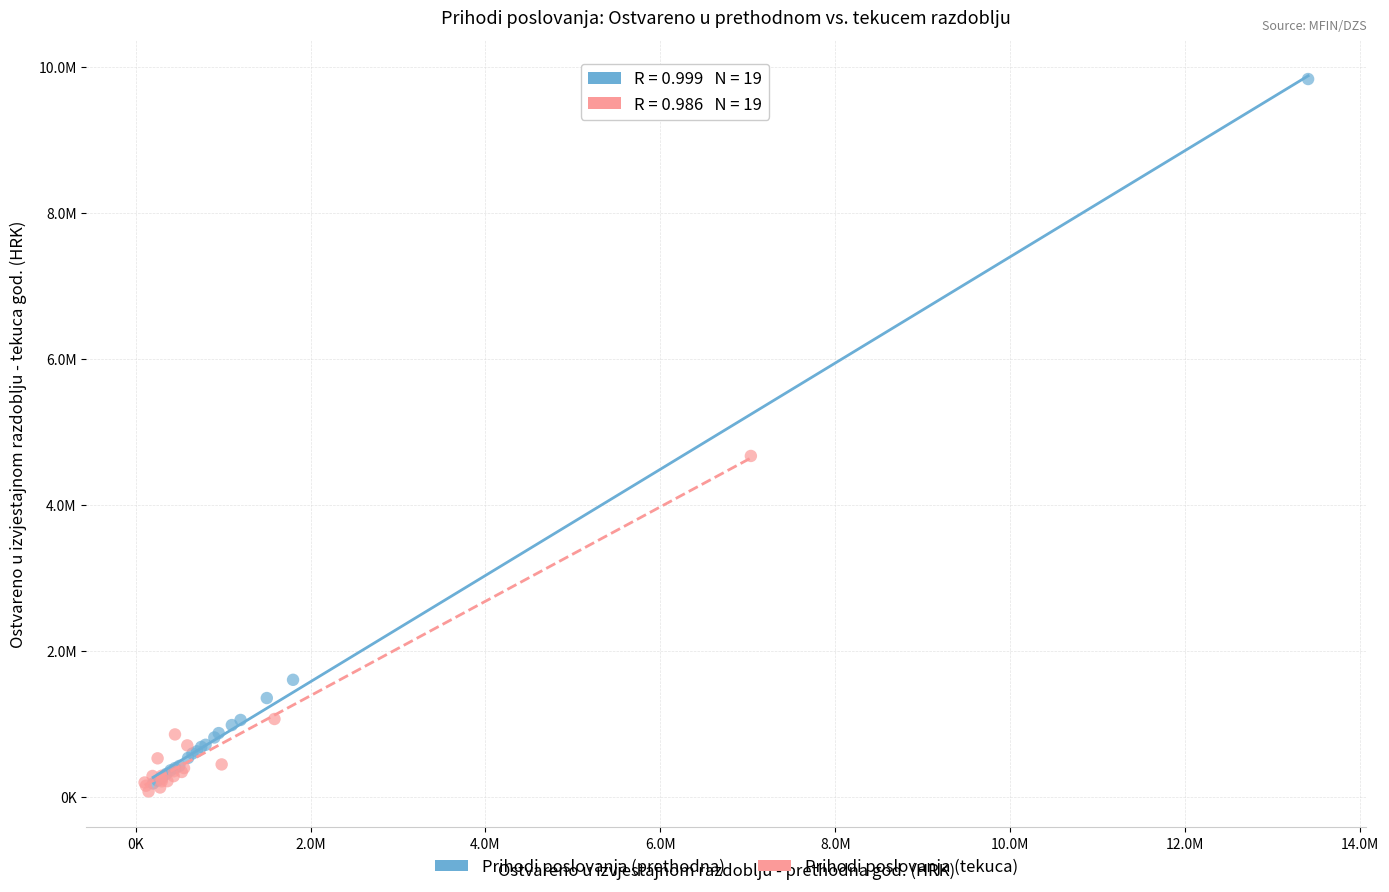

Which series contains the lowest Y value?

Prihodi poslovanja (tekuca)